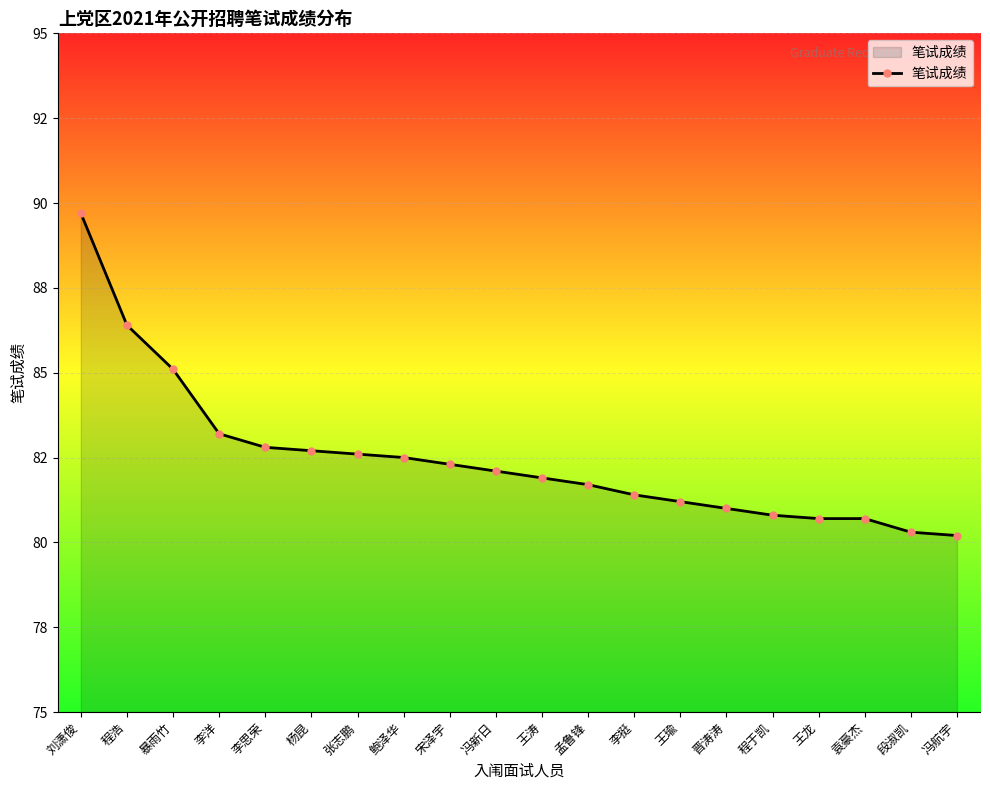

What is the label of the 4th point from the right?

王龙